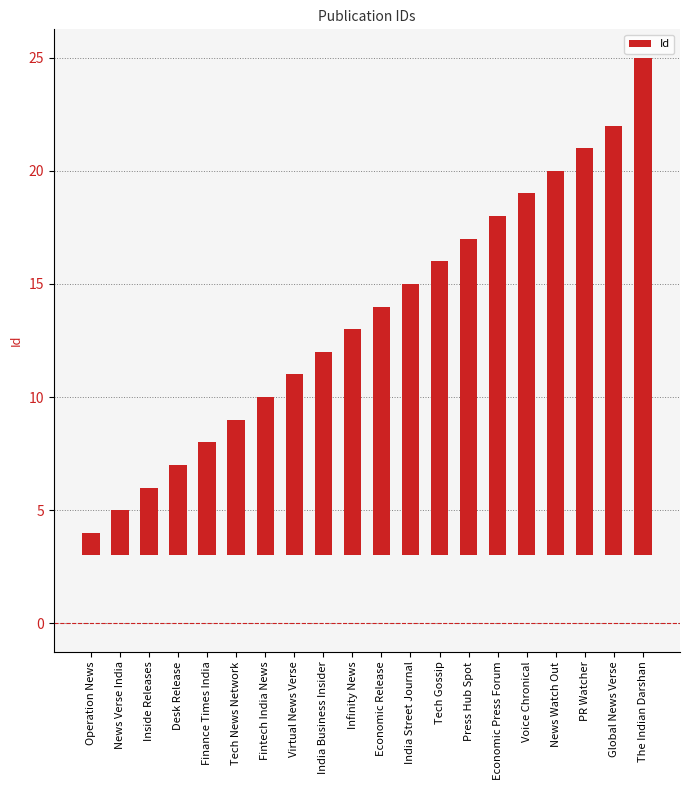

Rank the categories by value from lowest to highest.

Operation News, News Verse India, Inside Releases, Desk Release, Finance Times India, Tech News Network, Fintech India News, Virtual News Verse, India Business Insider, Infinity News, Economic Release, India Street Journal, Tech Gossip, Press Hub Spot, Economic Press Forum, Voice Chronical, News Watch Out, PR Watcher, Global News Verse, The Indian Darshan